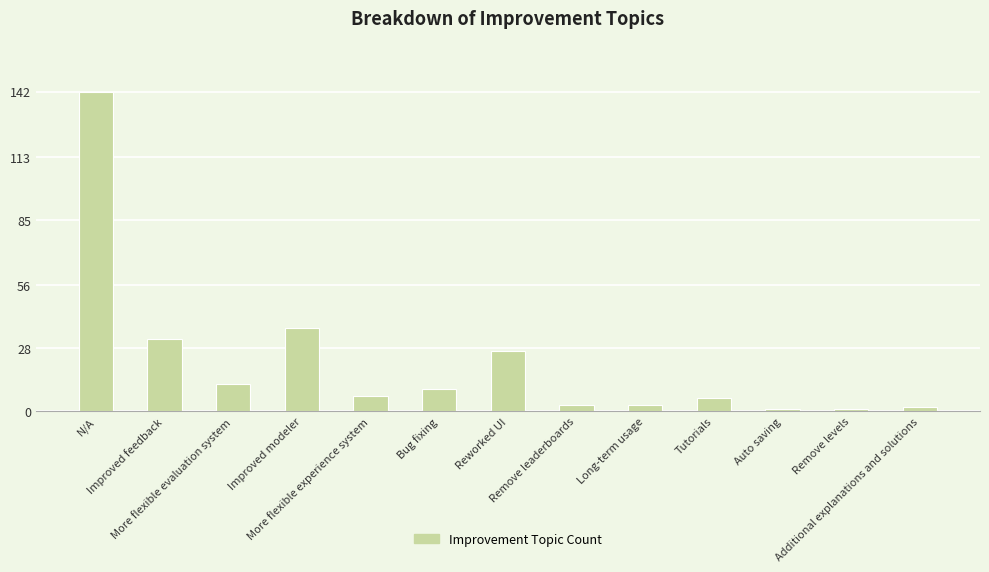

What is the maximum value shown in the chart?

142